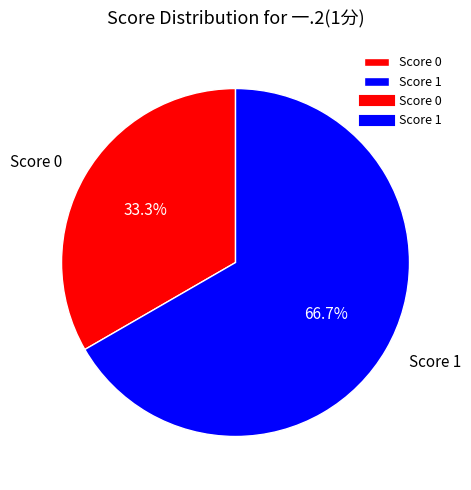

What is the ratio of the value at Score 0 to the value at Score 1?

0.5